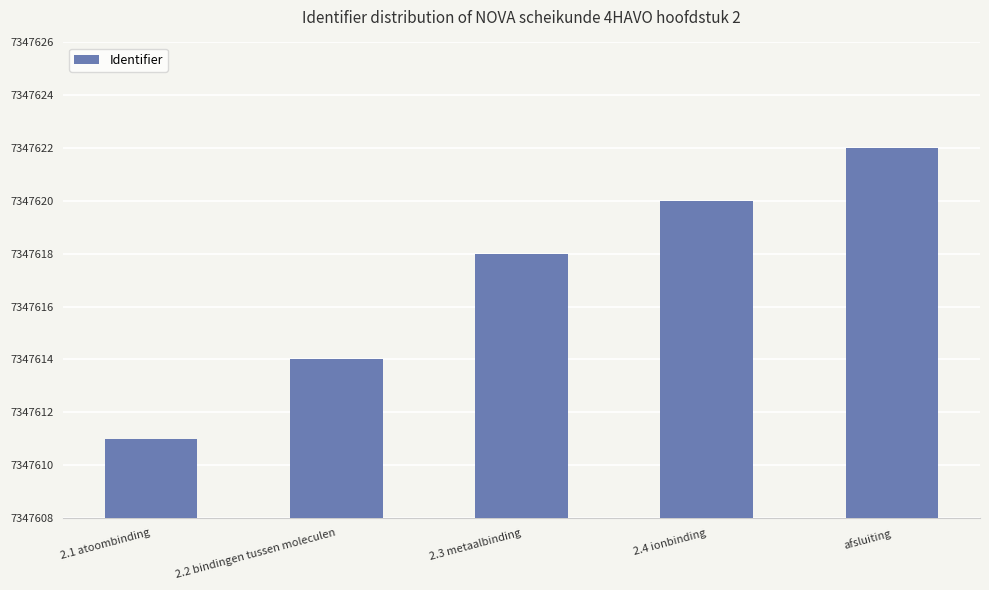

Between 2.3 metaalbinding and 2.2 bindingen tussen moleculen, which is larger?

2.3 metaalbinding